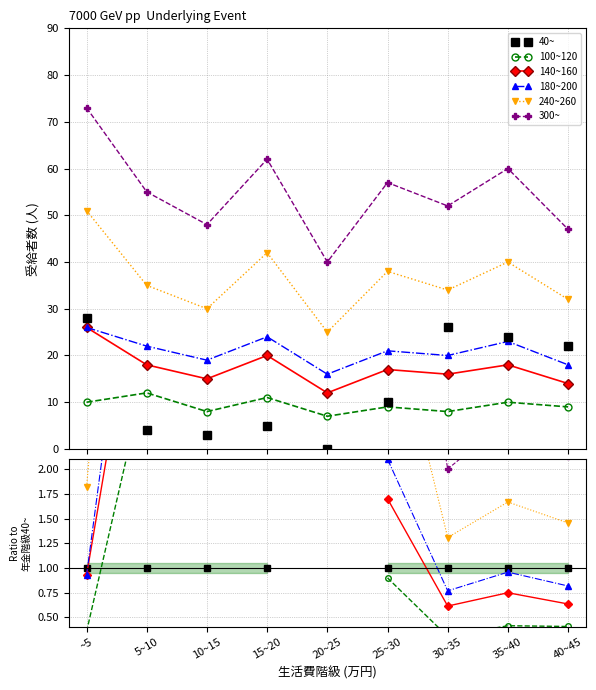

Is it true that 300~ equals 3.2 at 30~35?

False